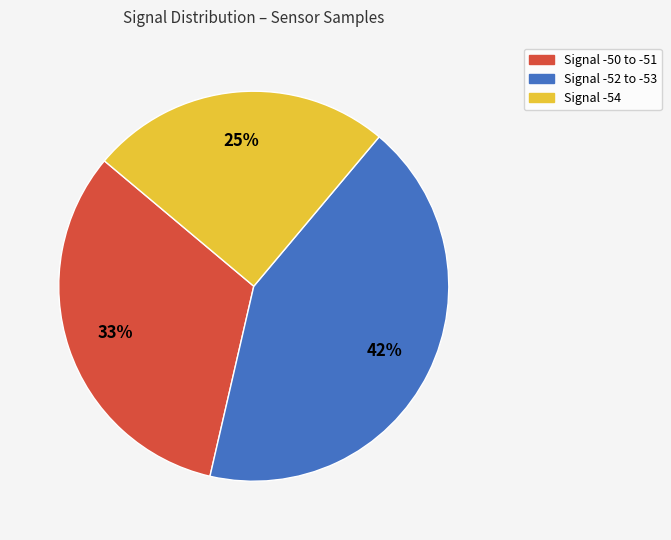

To the nearest percent, what percentage of the pie is Signal -50 to -51?

33%